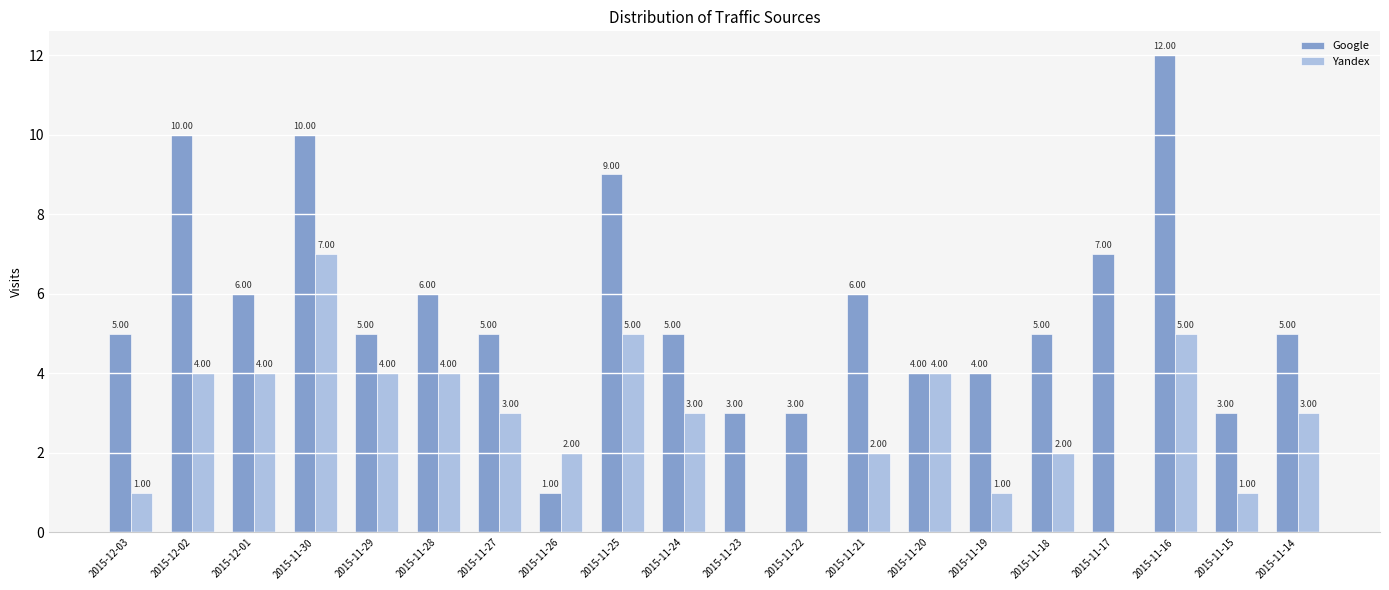

Reading right to left, extract all data points from this chart.

Google: 2015-11-14=5	2015-11-15=3	2015-11-16=12	2015-11-17=7	2015-11-18=5	2015-11-19=4	2015-11-20=4	2015-11-21=6	2015-11-22=3	2015-11-23=3	2015-11-24=5	2015-11-25=9	2015-11-26=1	2015-11-27=5	2015-11-28=6	2015-11-29=5	2015-11-30=10	2015-12-01=6	2015-12-02=10	2015-12-03=5
Yandex: 2015-11-14=3	2015-11-15=1	2015-11-16=5	2015-11-17=0	2015-11-18=2	2015-11-19=1	2015-11-20=4	2015-11-21=2	2015-11-22=0	2015-11-23=0	2015-11-24=3	2015-11-25=5	2015-11-26=2	2015-11-27=3	2015-11-28=4	2015-11-29=4	2015-11-30=7	2015-12-01=4	2015-12-02=4	2015-12-03=1